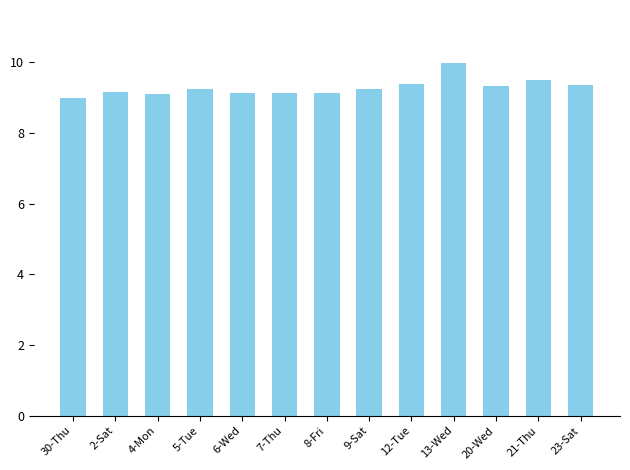

What is the minimum value shown in the chart?

9.0